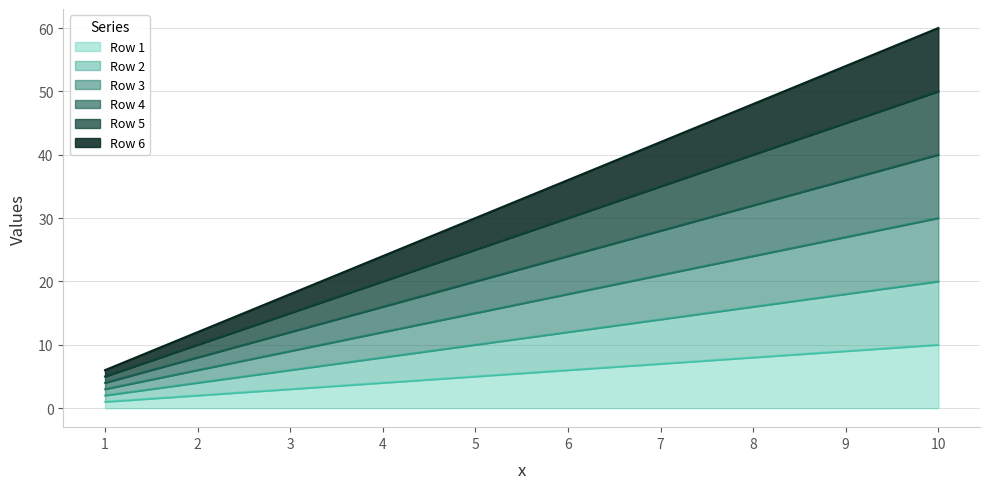

What is the sum of the Row 2 values at 7 and 5?

24